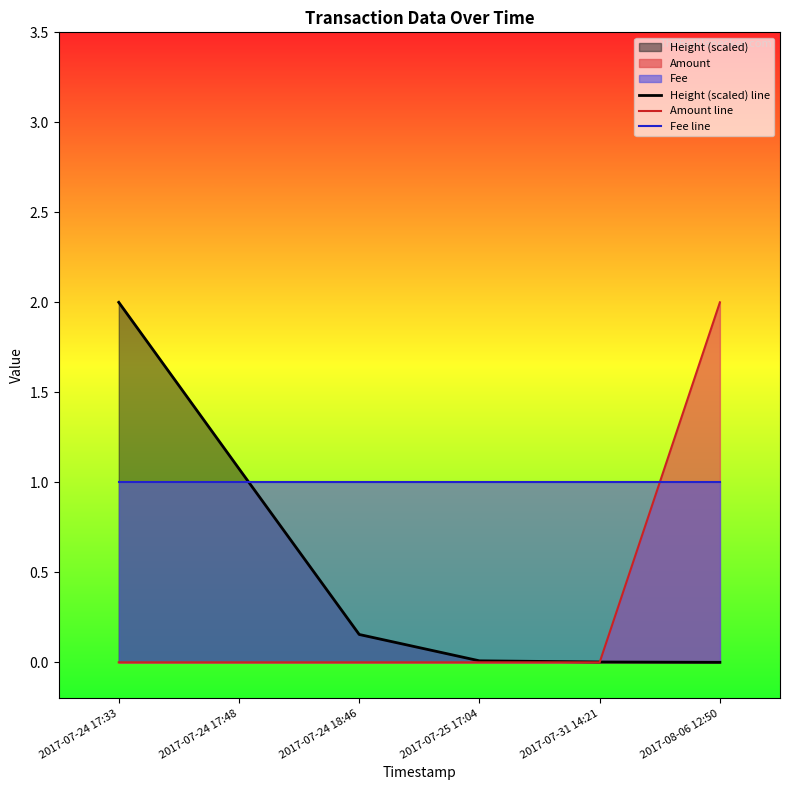

How many lines are shown in the chart?

3